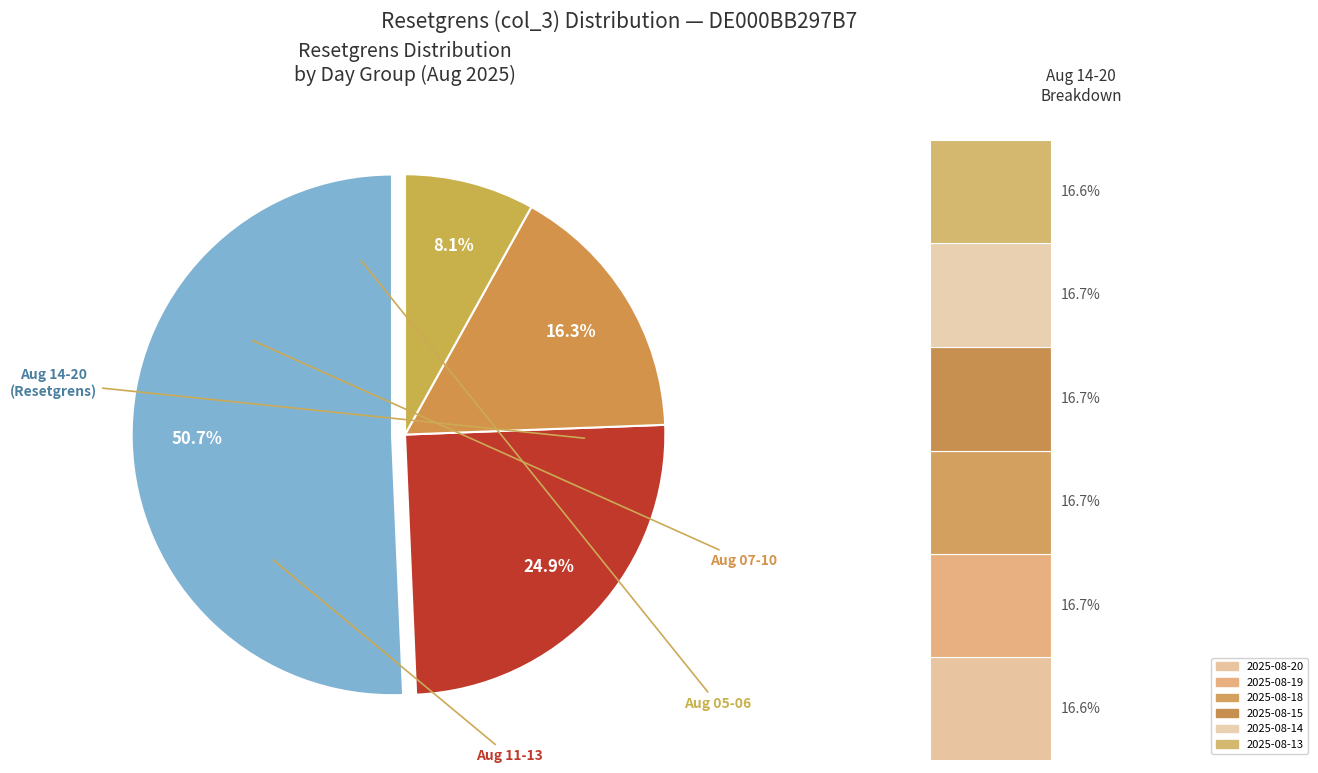

To the nearest percent, what percentage of the pie is 2025-08-20?

8%